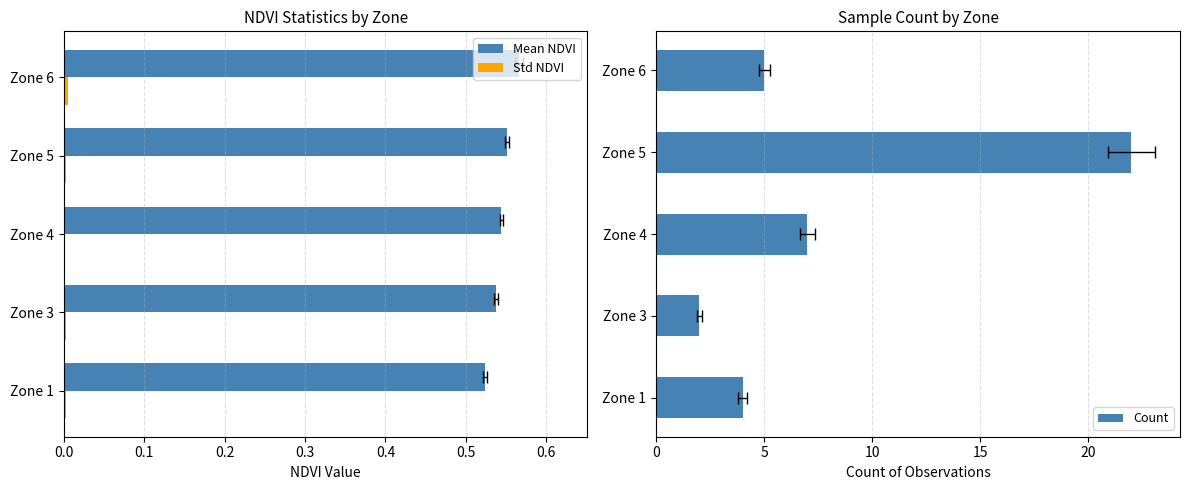

How many bars are there in each group?

3